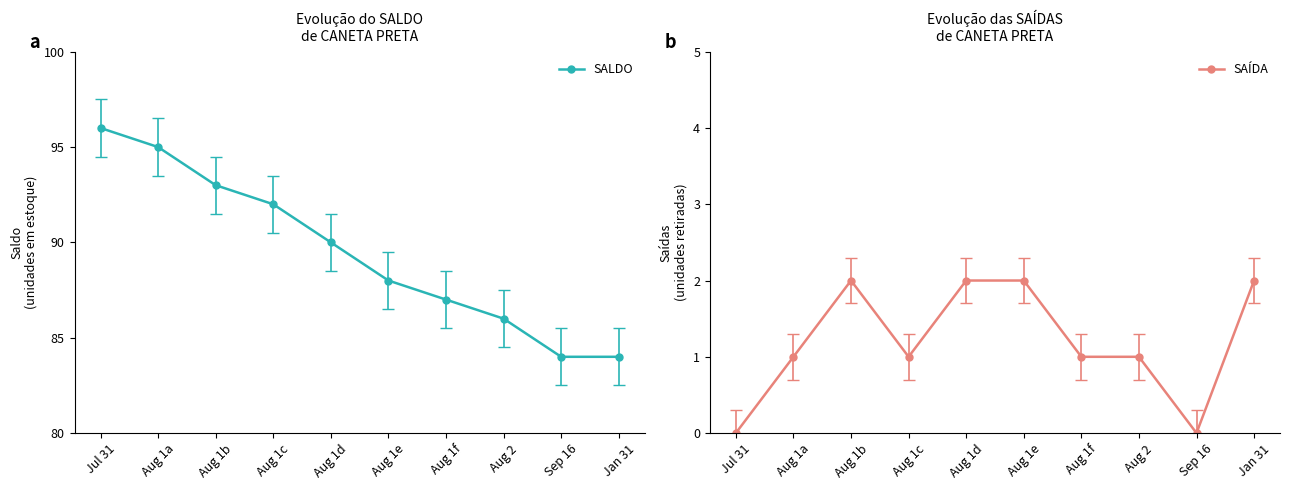

What is the value of the SAÍDA point at the 6th from the left?

2